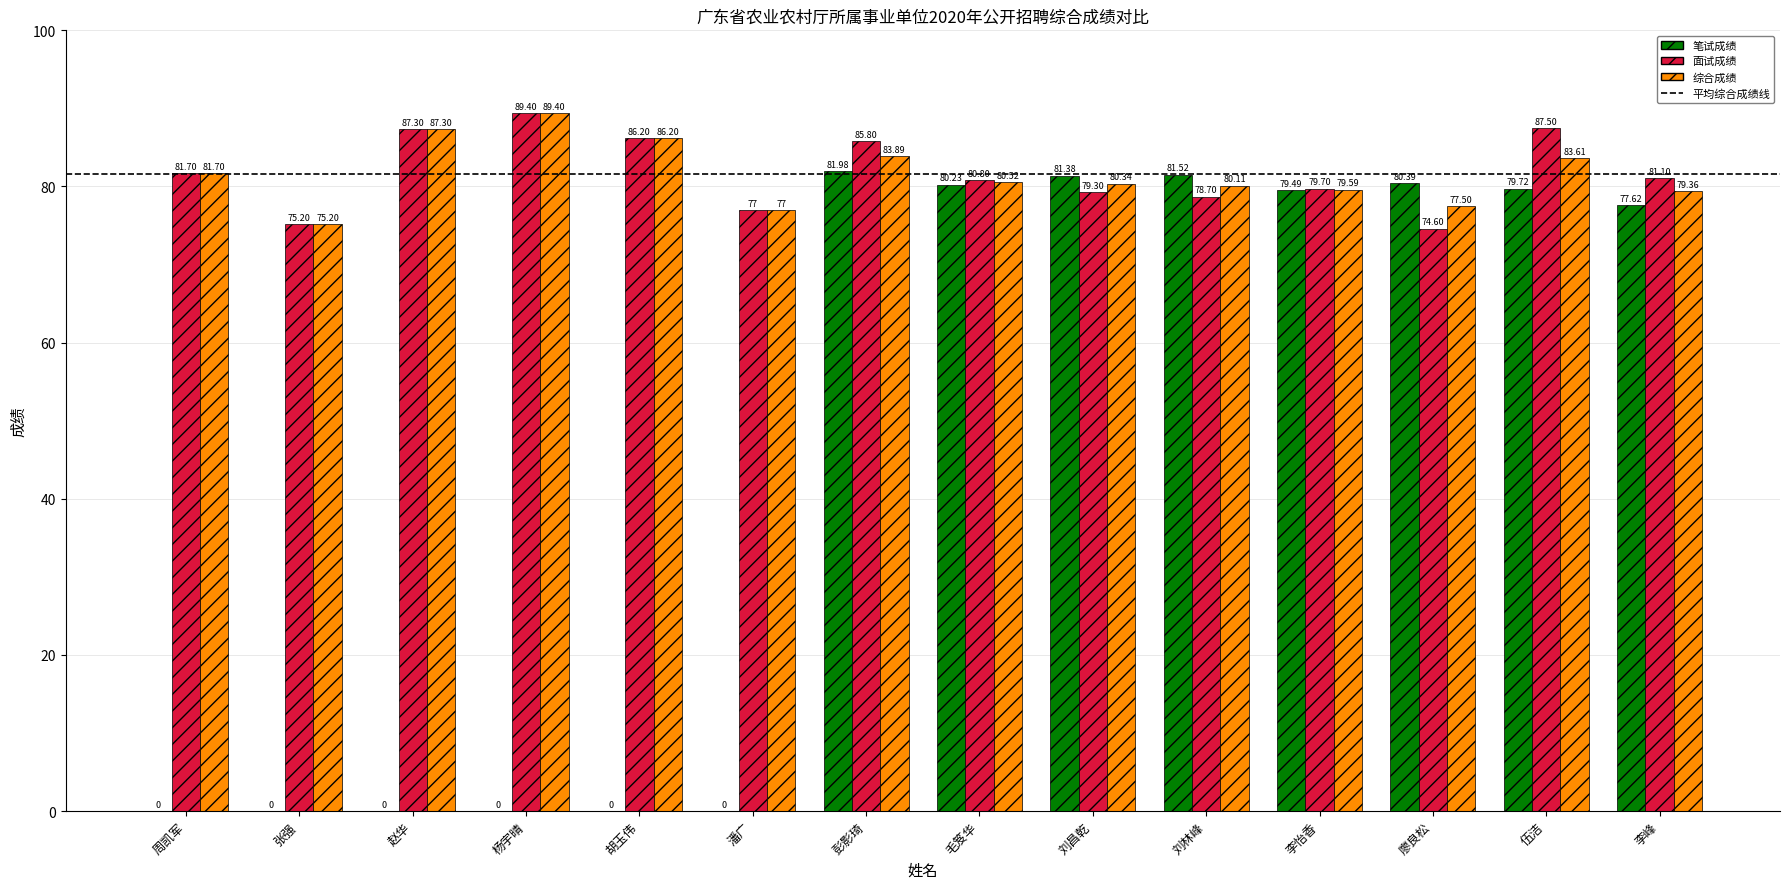

What is the approximate value of 面试成绩 at 李怡香?

79.7